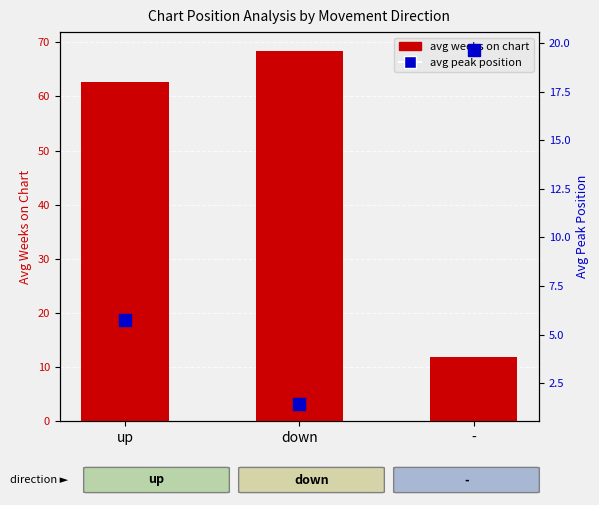

At which label does avg peak position reach its minimum?

down